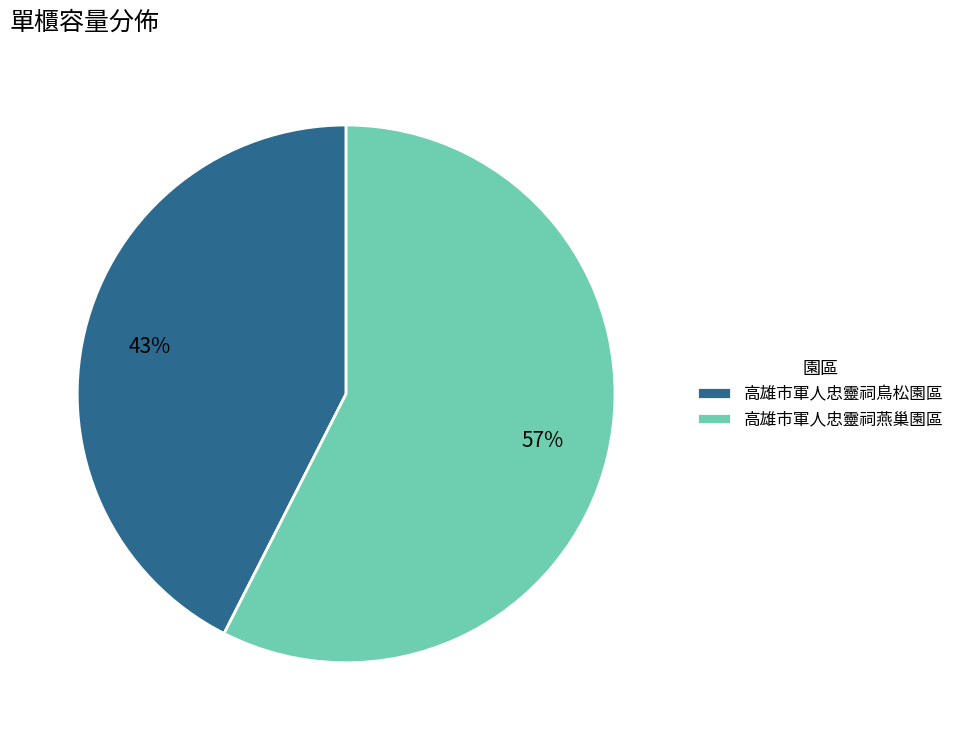

Rank the categories by value from highest to lowest.

高雄市軍人忠靈祠燕巢園區, 高雄市軍人忠靈祠鳥松園區